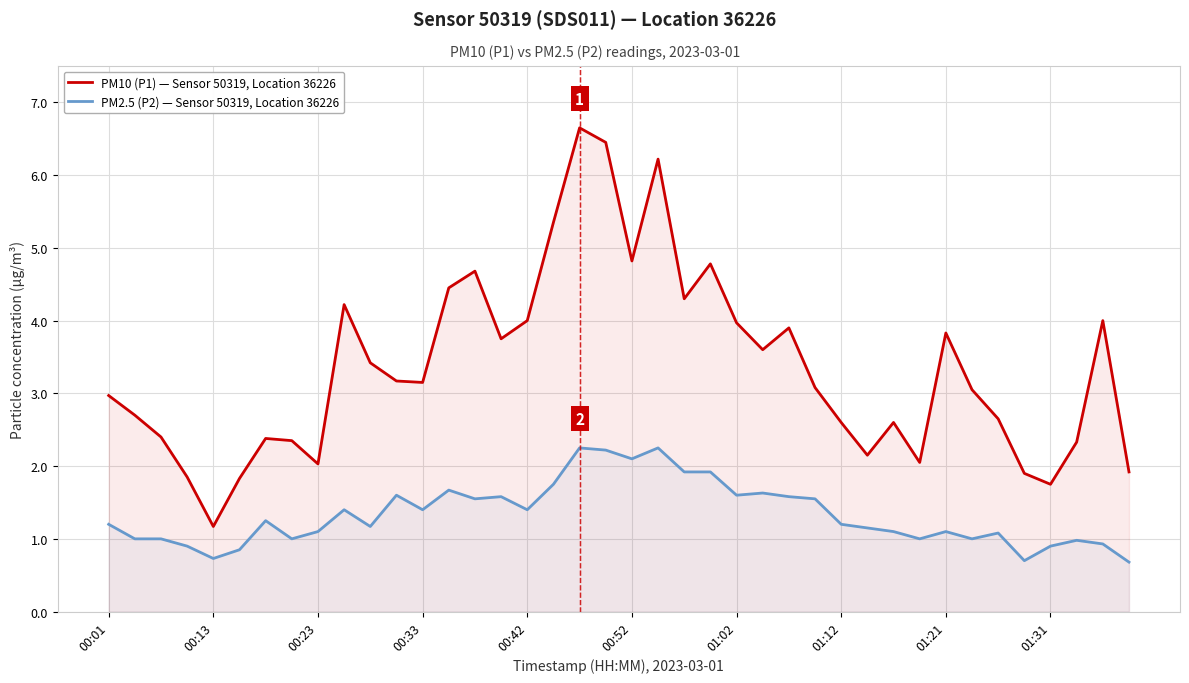

What position from the left is 38?

39